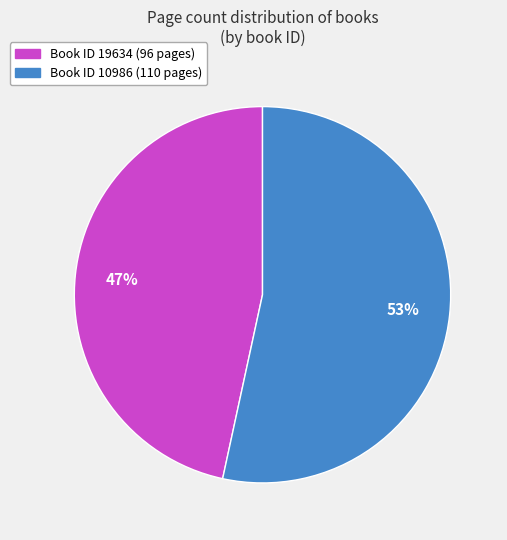

Is there a majority slice in this chart?

Yes